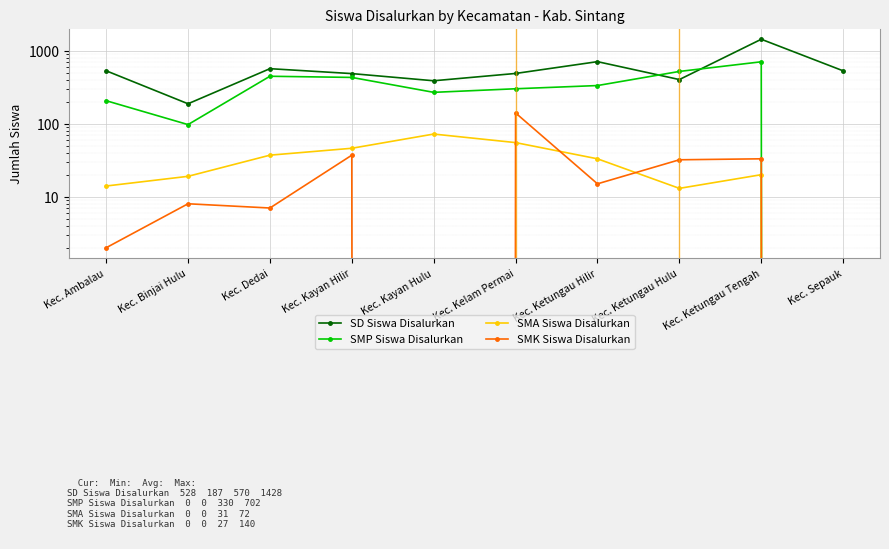

How many interior local valleys does the SMA Siswa Disalurkan series have?

1